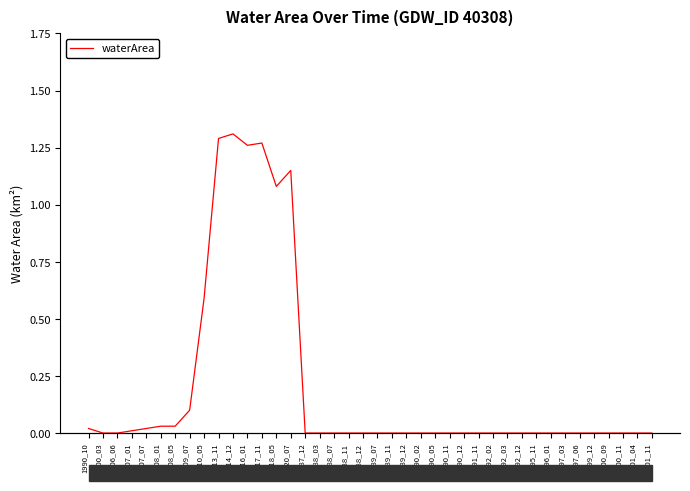

True or false: the data has more than 1 interior local peaks.

True